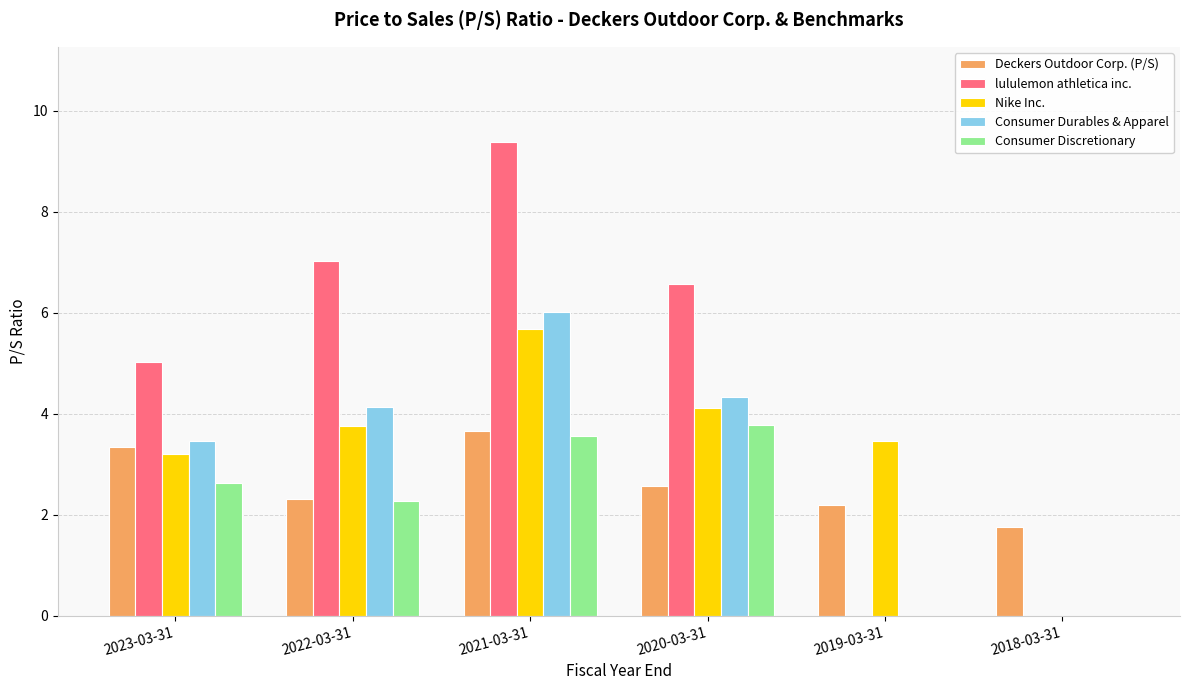

What is the maximum value shown in the chart?

9.4